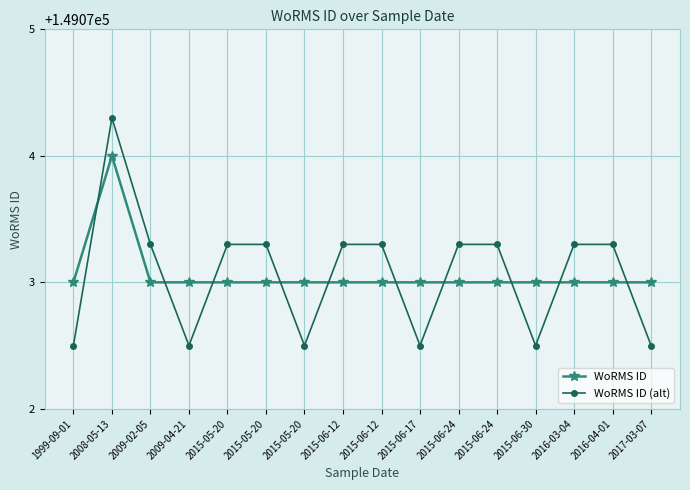

What are all the series names shown in the legend?

WoRMS ID, WoRMS ID (alt)